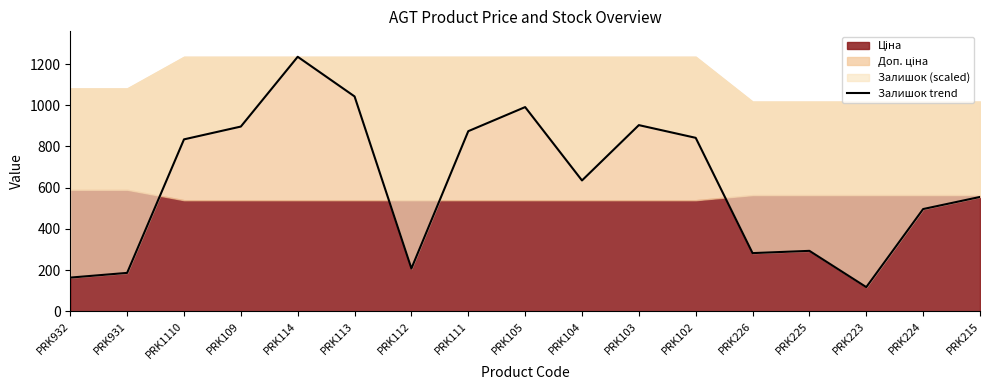

What is the minimum value shown in the chart?

116.9